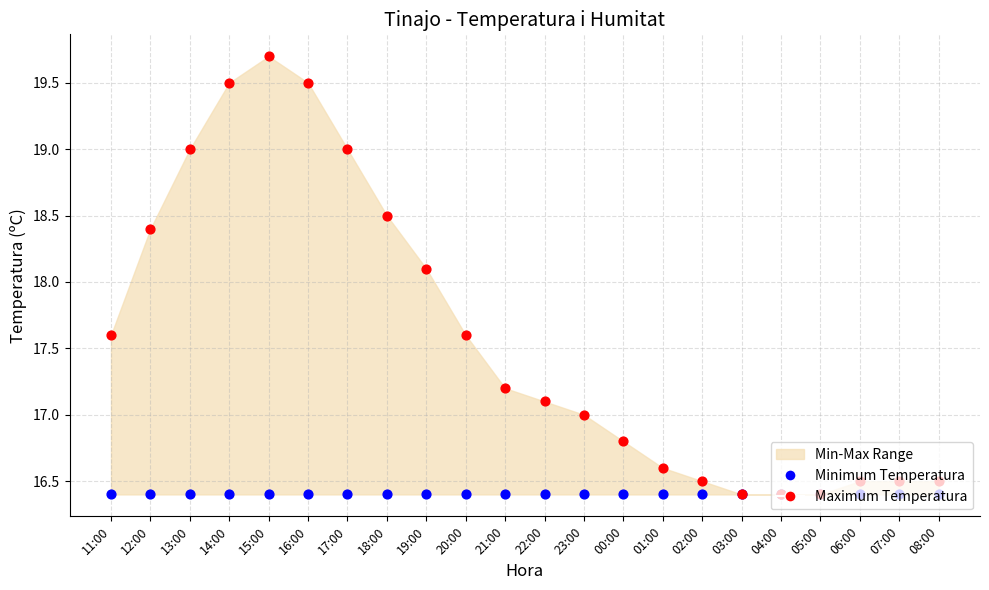

Which series has the widest spread of Y values?

Maximum Temperatura